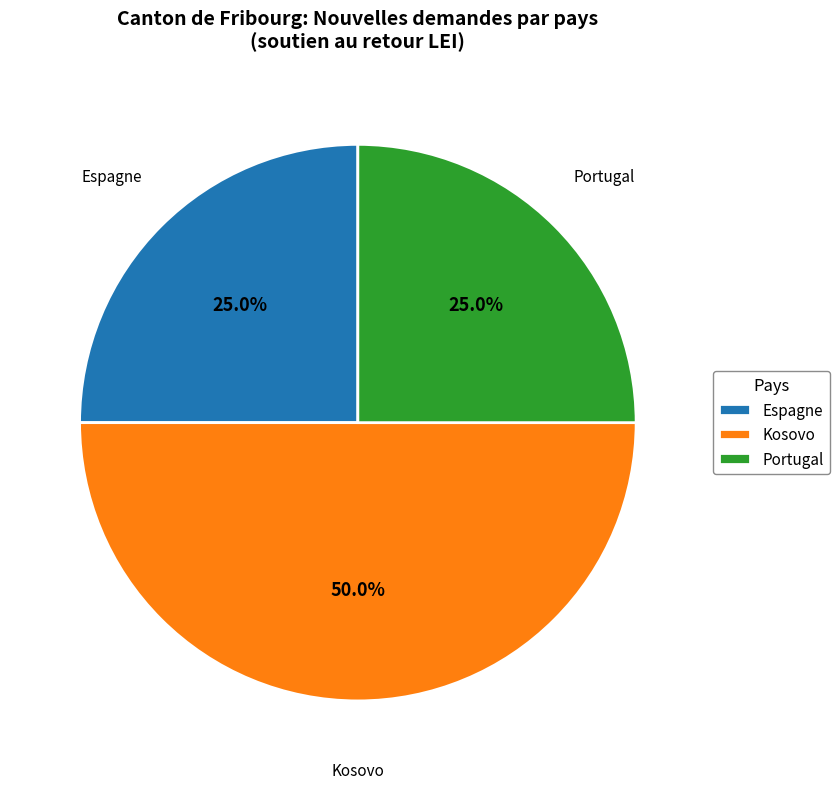

To the nearest percent, what is the average slice percentage?

33%